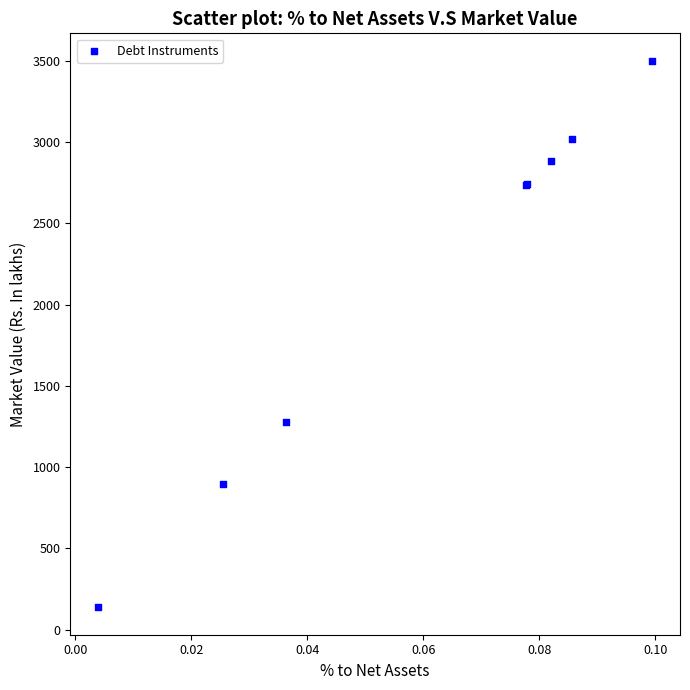

What Y value in the scatter plot is closest to 1819?

1276.1